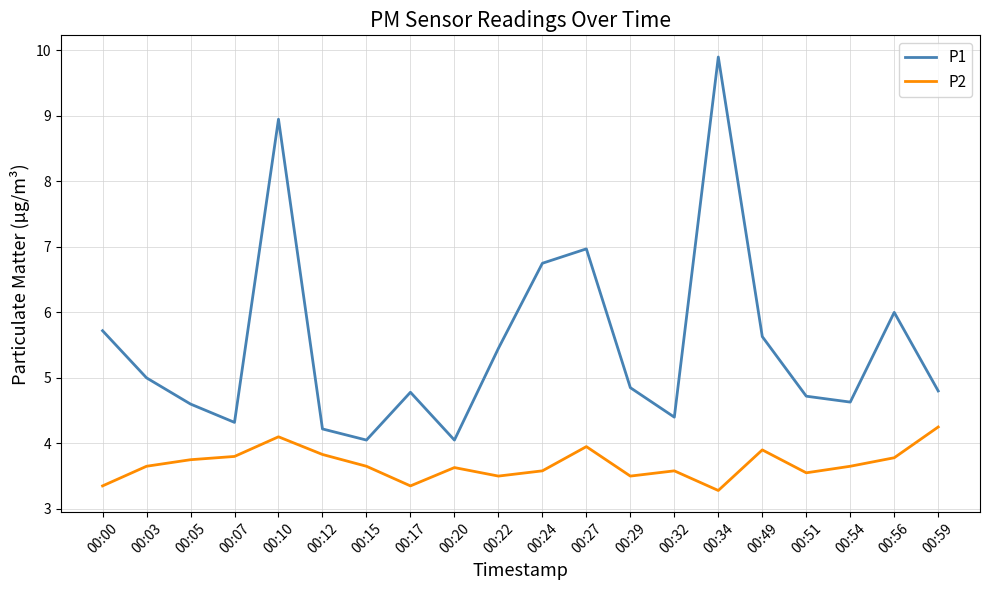

Is the value of P2 at 00:12 greater than the value of P1 at 00:24?

No